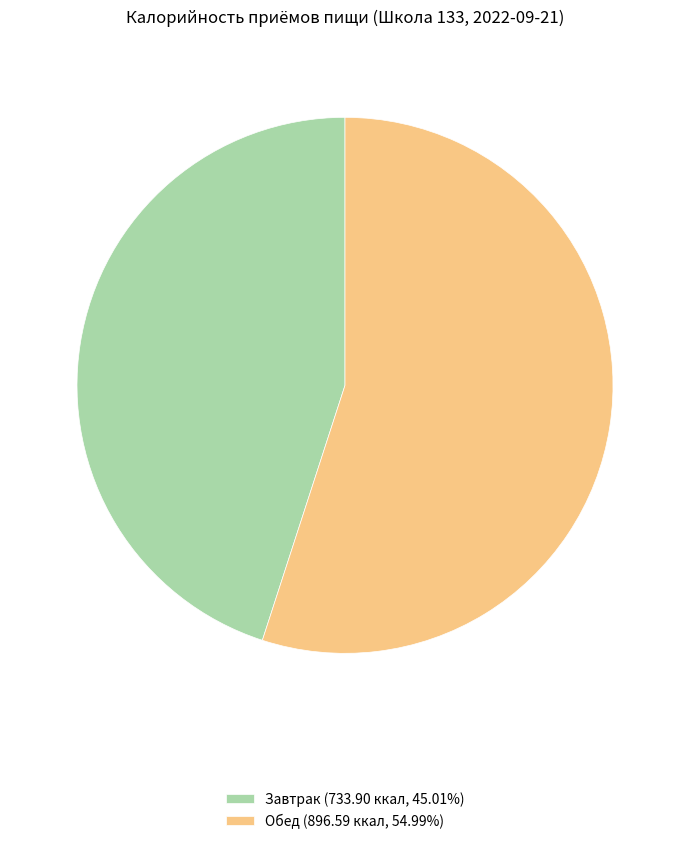

Do Завтрак (733.90 ккал, 45.01%) and Обед (896.59 ккал, 54.99%) together represent more than half of the pie?

Yes